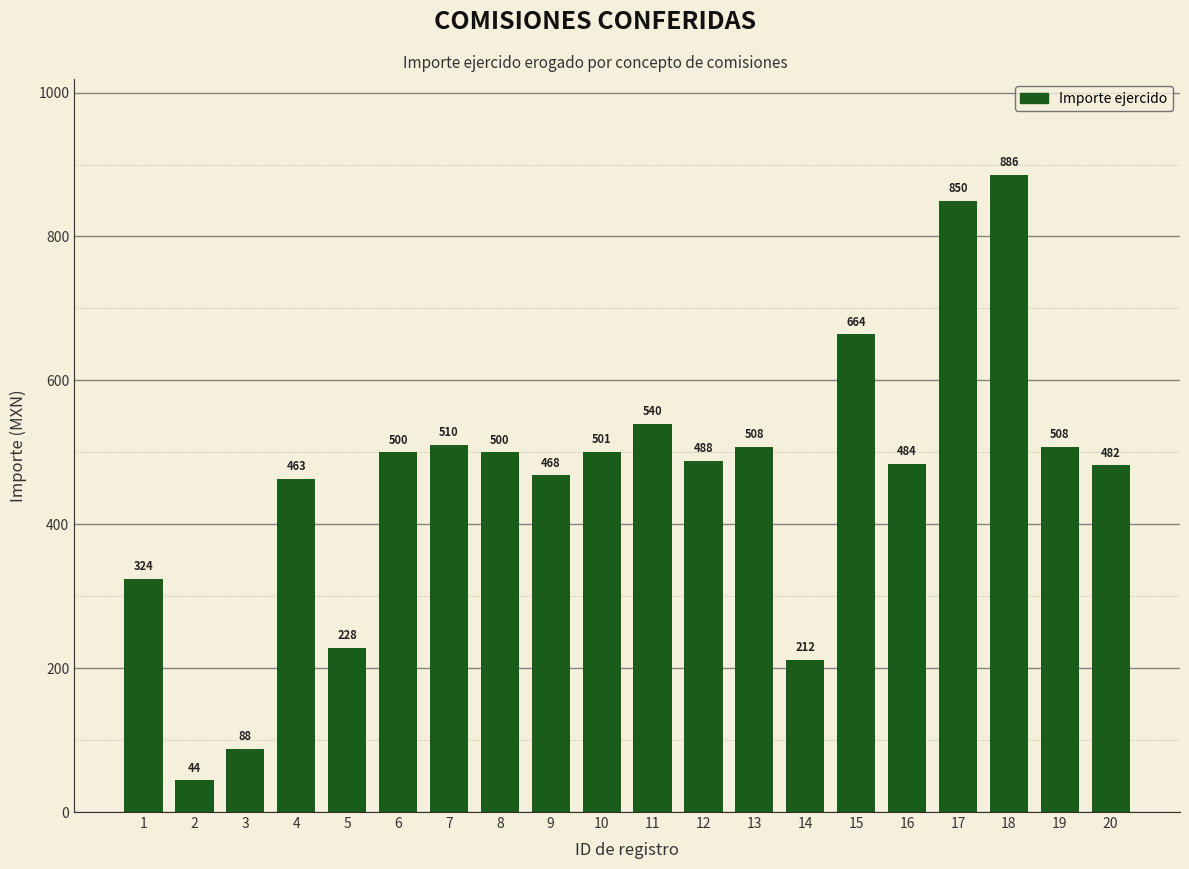

What is the ratio of the value at 9 to the value at 13?

0.9